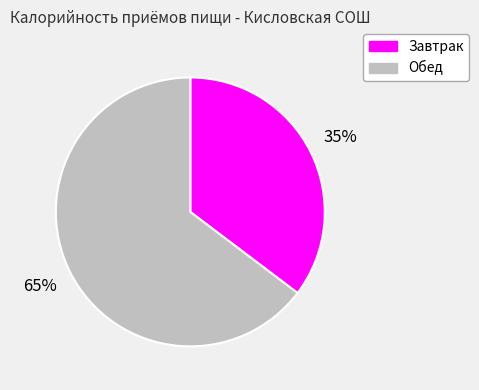

Which category has the smallest portion of the pie?

Завтрак